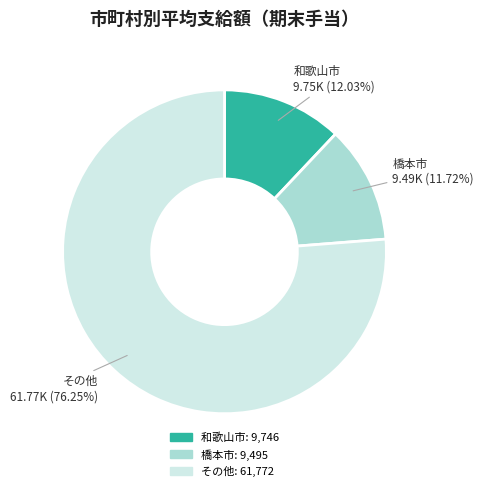

Does any single category account for the majority?

Yes